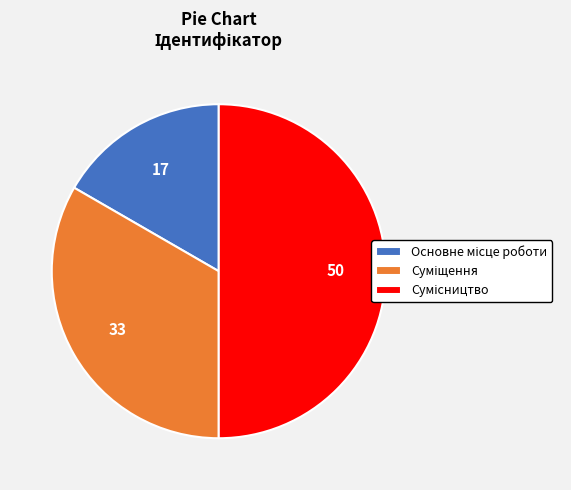

How many slices are in this pie chart?

3